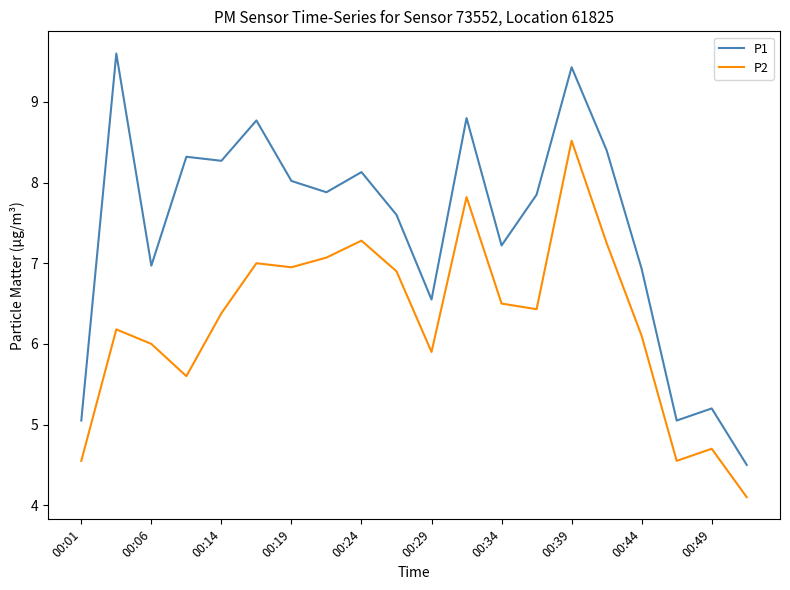

Which series has the widest spread of values?

P1